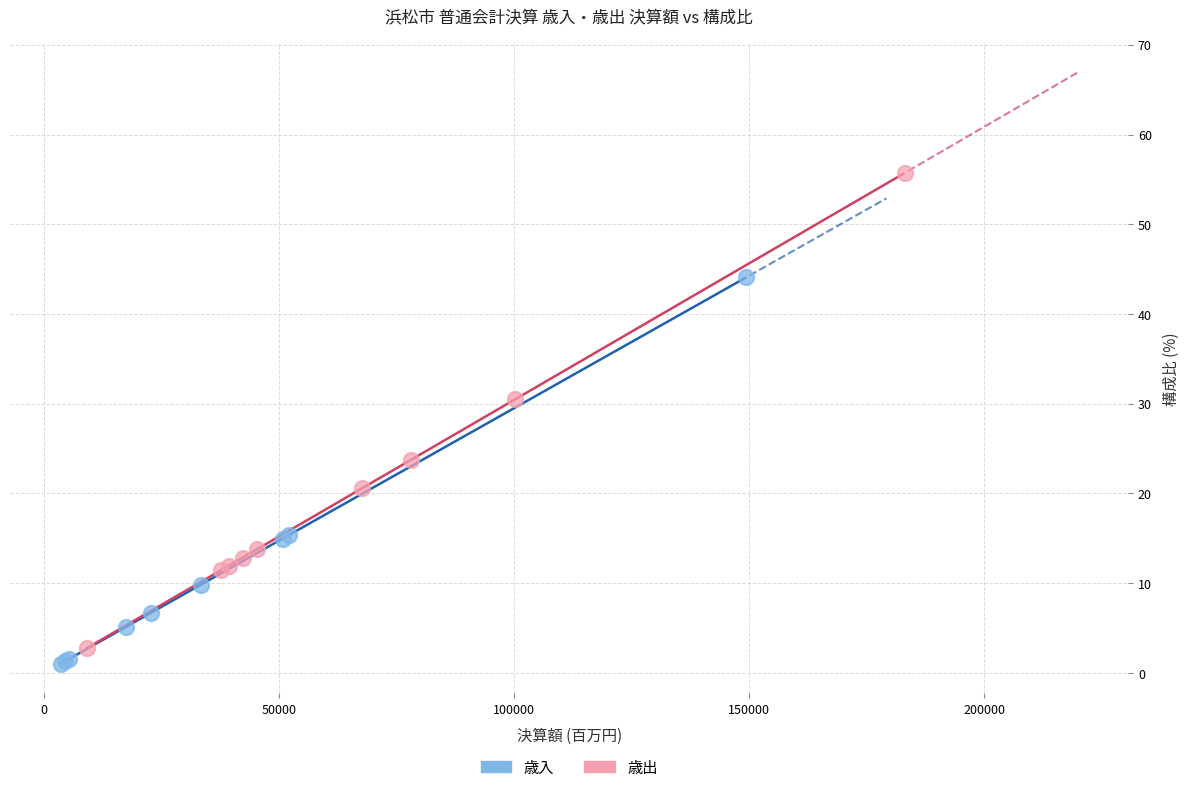

Which series contains the lowest Y value?

歳入